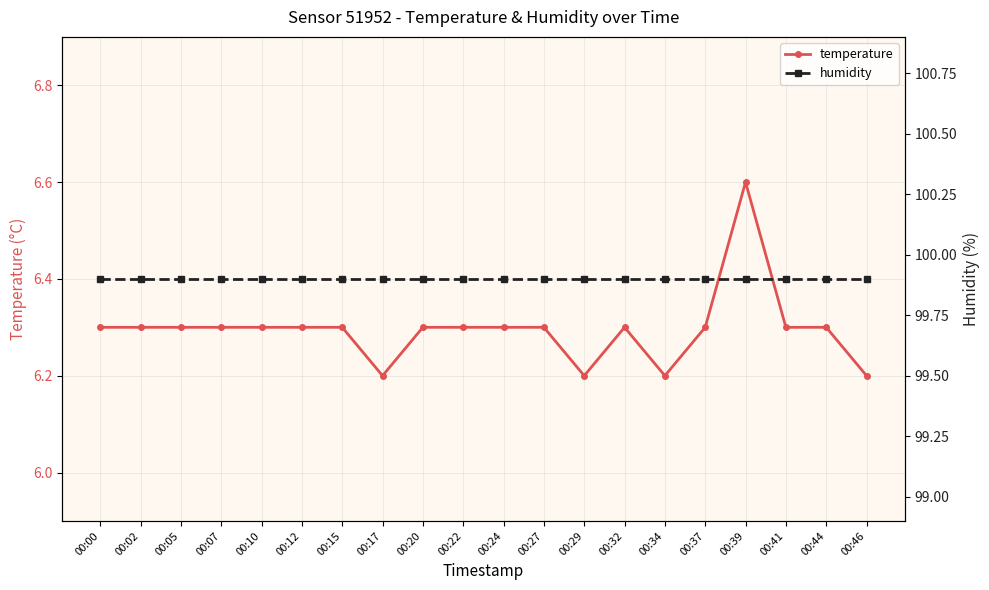

Which label corresponds to the largest value in the chart?

00:00